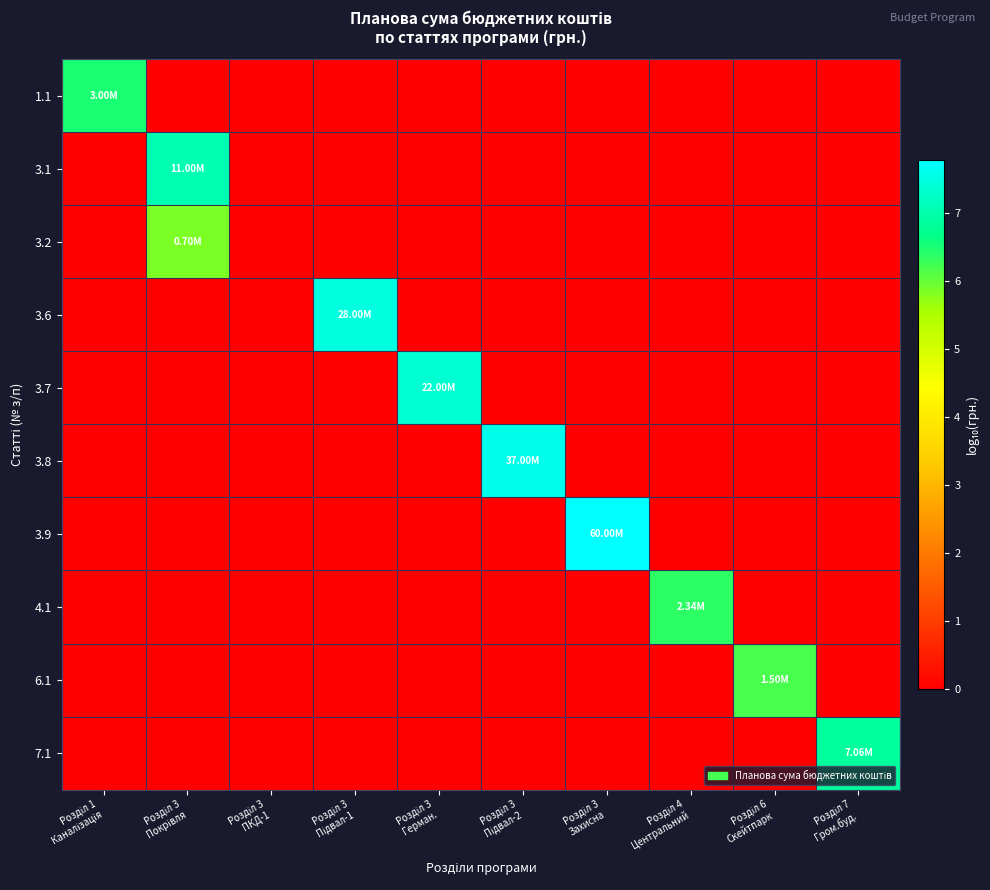

Reading right to left, extract all data points from this chart.

1.1: Розділ 7
Гром.буд.=0.0	Розділ 6
Скейтпарк=0.0	Розділ 4
Центральний=0.0	Розділ 3
Захисна=0.0	Розділ 3
Підвал-2=0.0	Розділ 3
Герман.=0.0	Розділ 3
Підвал-1=0.0	Розділ 3
ПКД-1=0.0	Розділ 3
Покрівля=0.0	Розділ 1
Каналізація=6.5
3.1: Розділ 7
Гром.буд.=0.0	Розділ 6
Скейтпарк=0.0	Розділ 4
Центральний=0.0	Розділ 3
Захисна=0.0	Розділ 3
Підвал-2=0.0	Розділ 3
Герман.=0.0	Розділ 3
Підвал-1=0.0	Розділ 3
ПКД-1=0.0	Розділ 3
Покрівля=7.0	Розділ 1
Каналізація=0.0
3.2: Розділ 7
Гром.буд.=0.0	Розділ 6
Скейтпарк=0.0	Розділ 4
Центральний=0.0	Розділ 3
Захисна=0.0	Розділ 3
Підвал-2=0.0	Розділ 3
Герман.=0.0	Розділ 3
Підвал-1=0.0	Розділ 3
ПКД-1=0.0	Розділ 3
Покрівля=5.8	Розділ 1
Каналізація=0.0
3.6: Розділ 7
Гром.буд.=0.0	Розділ 6
Скейтпарк=0.0	Розділ 4
Центральний=0.0	Розділ 3
Захисна=0.0	Розділ 3
Підвал-2=0.0	Розділ 3
Герман.=0.0	Розділ 3
Підвал-1=7.4	Розділ 3
ПКД-1=0.0	Розділ 3
Покрівля=0.0	Розділ 1
Каналізація=0.0
3.7: Розділ 7
Гром.буд.=0.0	Розділ 6
Скейтпарк=0.0	Розділ 4
Центральний=0.0	Розділ 3
Захисна=0.0	Розділ 3
Підвал-2=0.0	Розділ 3
Герман.=7.3	Розділ 3
Підвал-1=0.0	Розділ 3
ПКД-1=0.0	Розділ 3
Покрівля=0.0	Розділ 1
Каналізація=0.0
3.8: Розділ 7
Гром.буд.=0.0	Розділ 6
Скейтпарк=0.0	Розділ 4
Центральний=0.0	Розділ 3
Захисна=0.0	Розділ 3
Підвал-2=7.6	Розділ 3
Герман.=0.0	Розділ 3
Підвал-1=0.0	Розділ 3
ПКД-1=0.0	Розділ 3
Покрівля=0.0	Розділ 1
Каналізація=0.0
3.9: Розділ 7
Гром.буд.=0.0	Розділ 6
Скейтпарк=0.0	Розділ 4
Центральний=0.0	Розділ 3
Захисна=7.8	Розділ 3
Підвал-2=0.0	Розділ 3
Герман.=0.0	Розділ 3
Підвал-1=0.0	Розділ 3
ПКД-1=0.0	Розділ 3
Покрівля=0.0	Розділ 1
Каналізація=0.0
4.1: Розділ 7
Гром.буд.=0.0	Розділ 6
Скейтпарк=0.0	Розділ 4
Центральний=6.4	Розділ 3
Захисна=0.0	Розділ 3
Підвал-2=0.0	Розділ 3
Герман.=0.0	Розділ 3
Підвал-1=0.0	Розділ 3
ПКД-1=0.0	Розділ 3
Покрівля=0.0	Розділ 1
Каналізація=0.0
6.1: Розділ 7
Гром.буд.=0.0	Розділ 6
Скейтпарк=6.2	Розділ 4
Центральний=0.0	Розділ 3
Захисна=0.0	Розділ 3
Підвал-2=0.0	Розділ 3
Герман.=0.0	Розділ 3
Підвал-1=0.0	Розділ 3
ПКД-1=0.0	Розділ 3
Покрівля=0.0	Розділ 1
Каналізація=0.0
7.1: Розділ 7
Гром.буд.=6.8	Розділ 6
Скейтпарк=0.0	Розділ 4
Центральний=0.0	Розділ 3
Захисна=0.0	Розділ 3
Підвал-2=0.0	Розділ 3
Герман.=0.0	Розділ 3
Підвал-1=0.0	Розділ 3
ПКД-1=0.0	Розділ 3
Покрівля=0.0	Розділ 1
Каналізація=0.0